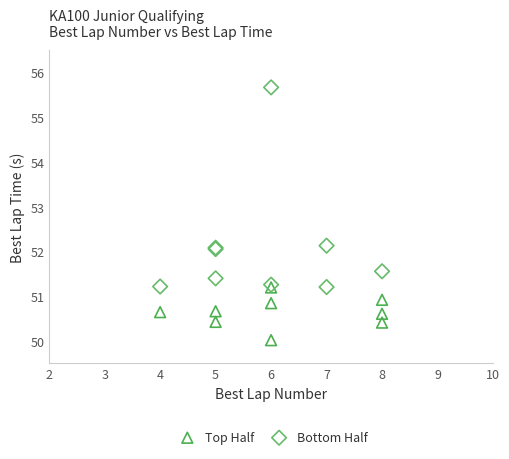

Which series reaches the maximum Y coordinate?

Bottom Half